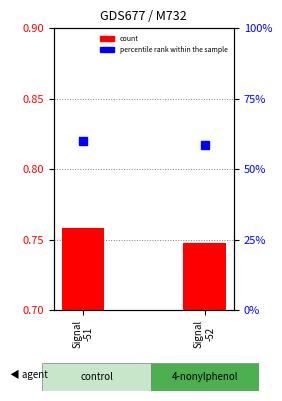

At which category does the chart reach its minimum across all series?

Signal
-52